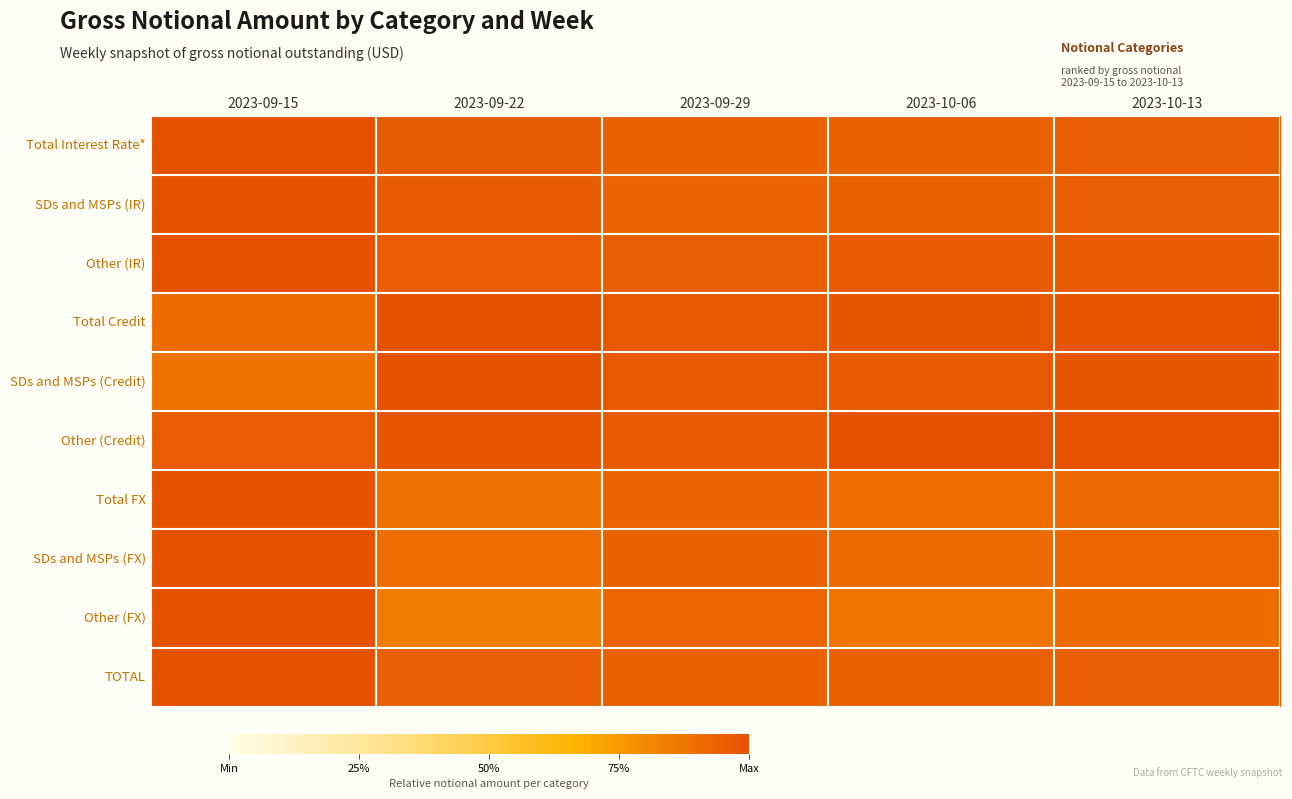

At how many categories does at least one series exceed 0?

5